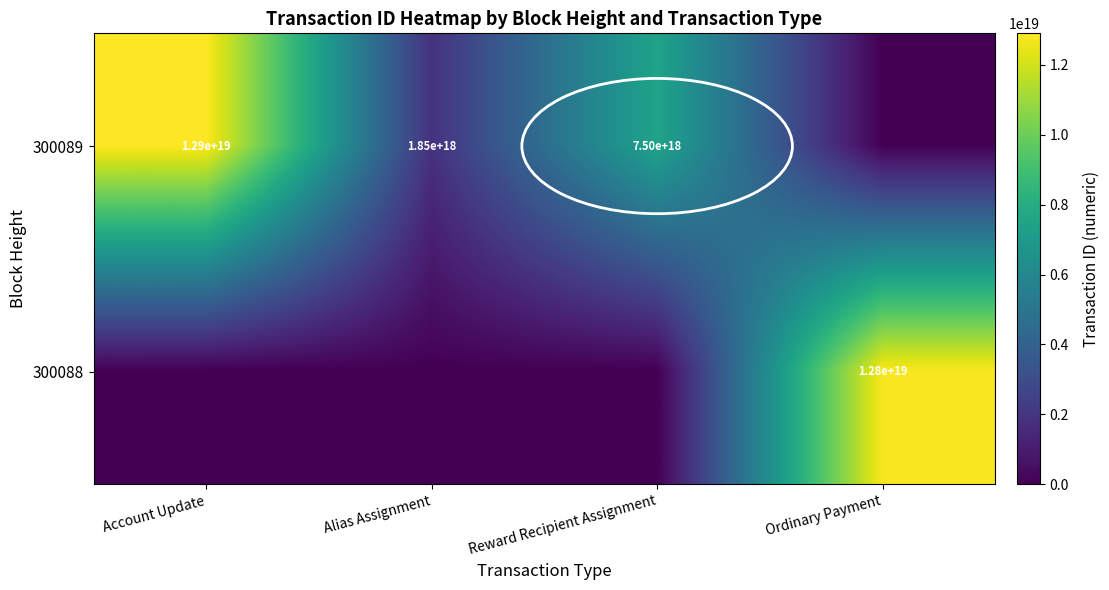

Count the number of data series in this chart.

2